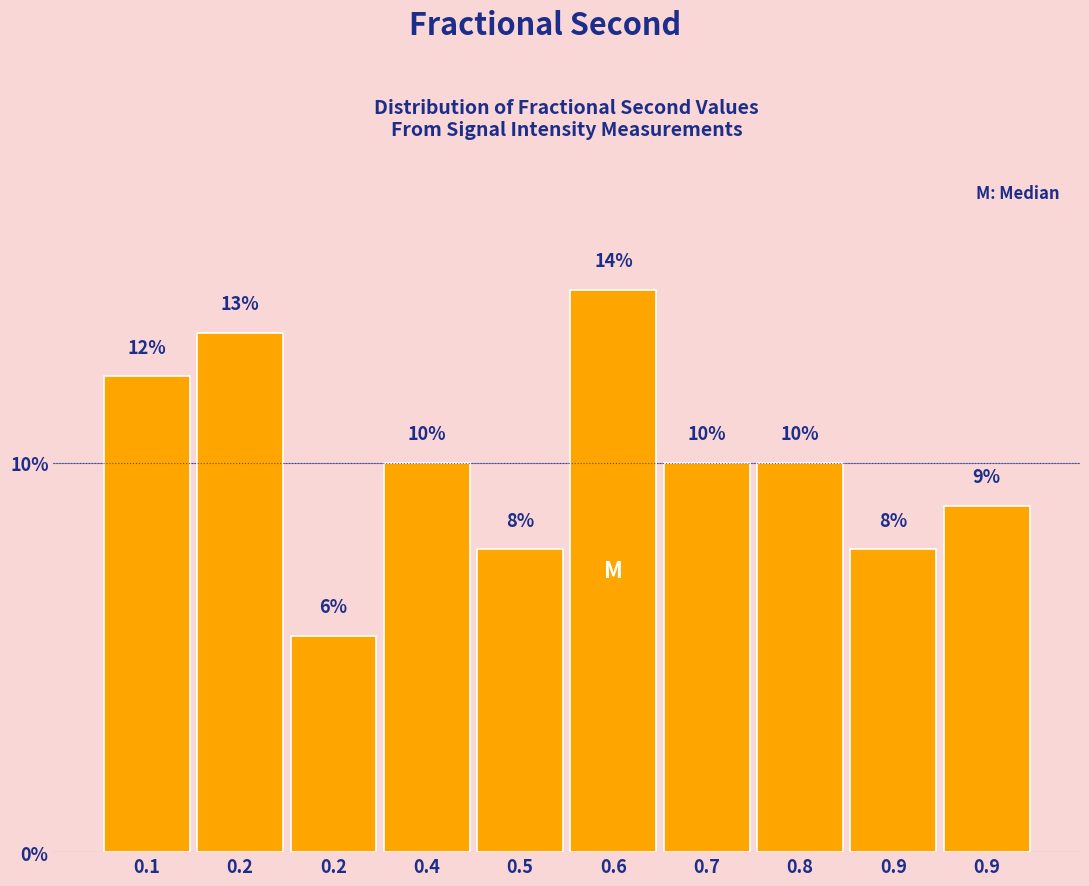

Does the chart contain any negative values?

No